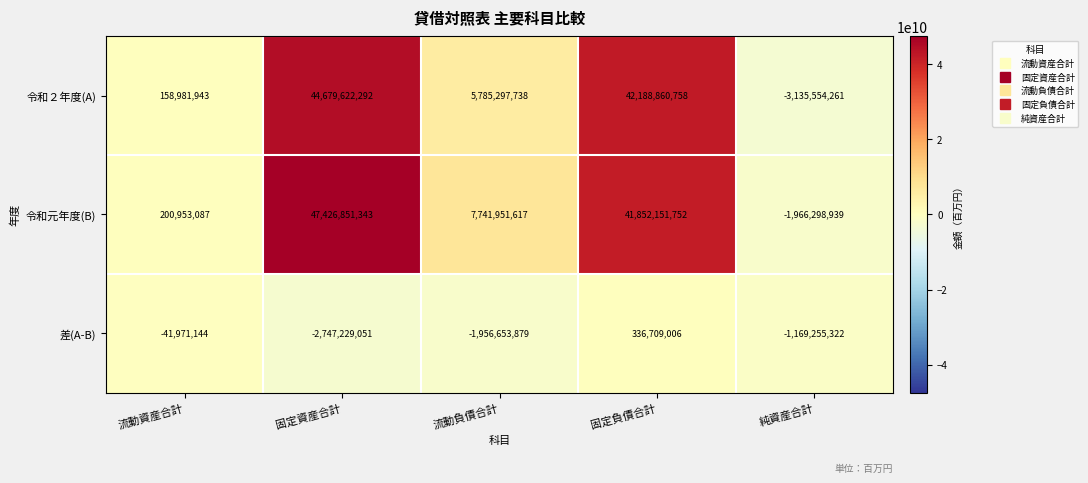

The 差(A-B) series shows -279243912 at 純資産合計. True or false?

False